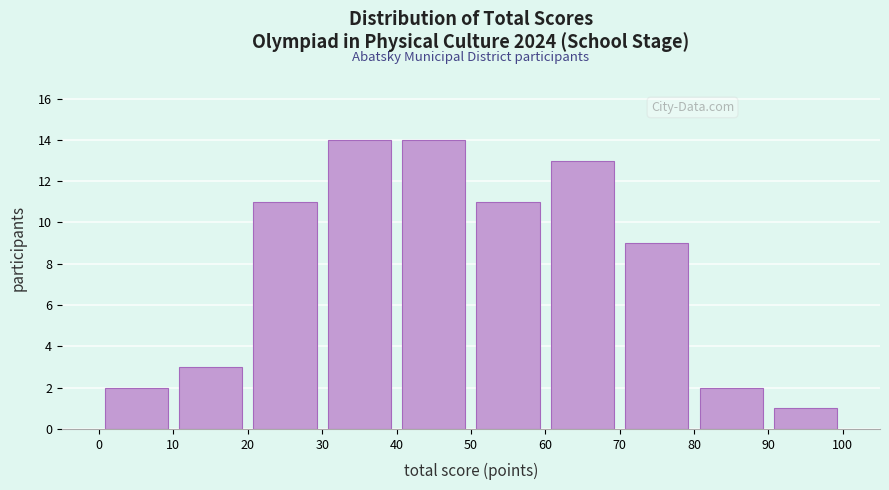

Reading left to right, list every bar in this chart as the range it spans on the x-axis followed by its height. The values are not printed on the chart, so give them approximately, as read against the axis.

0 to 10: 2
10 to 20: 3
20 to 30: 11
30 to 40: 14
40 to 50: 14
50 to 60: 11
60 to 70: 13
70 to 80: 9
80 to 90: 2
90 to 100: 1